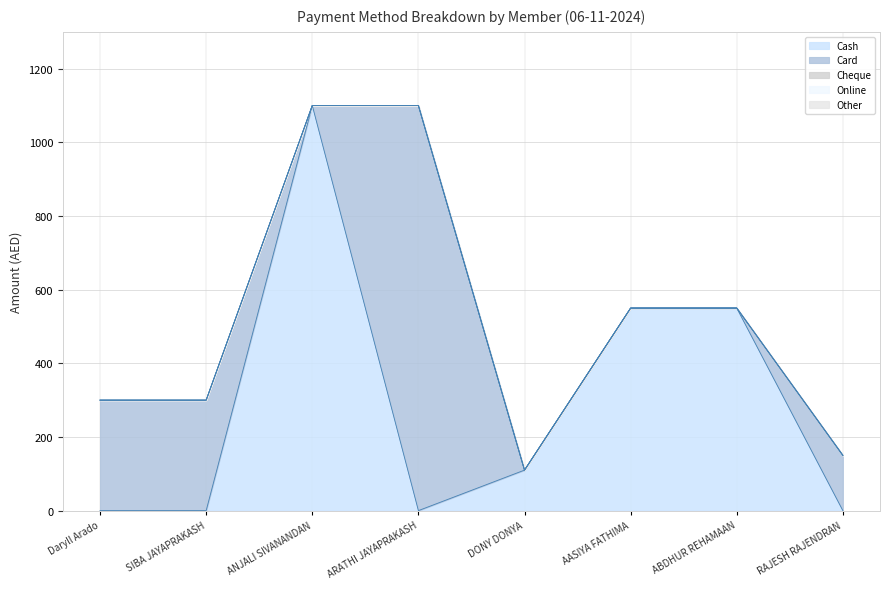

True or false: Card has a value of 250 at RAJESH RAJENDRAN.

False